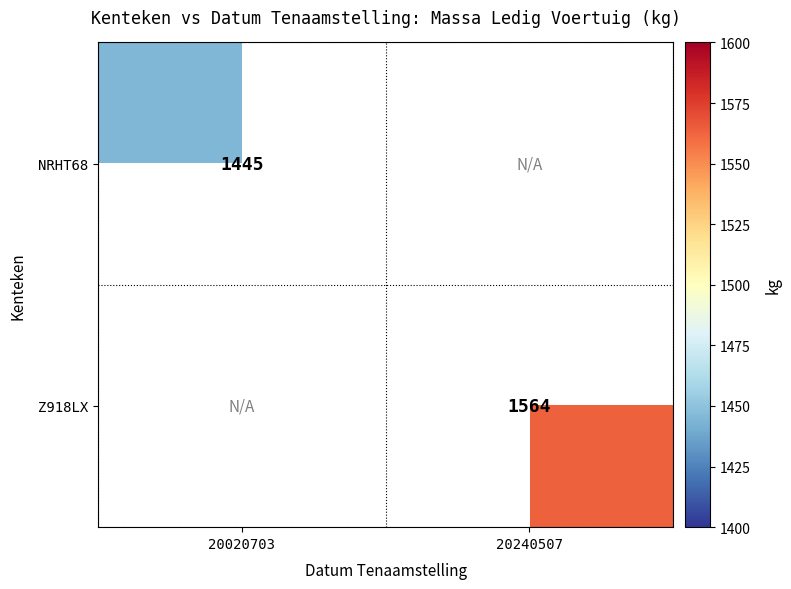

Which label corresponds to the largest value in the chart?

20240507